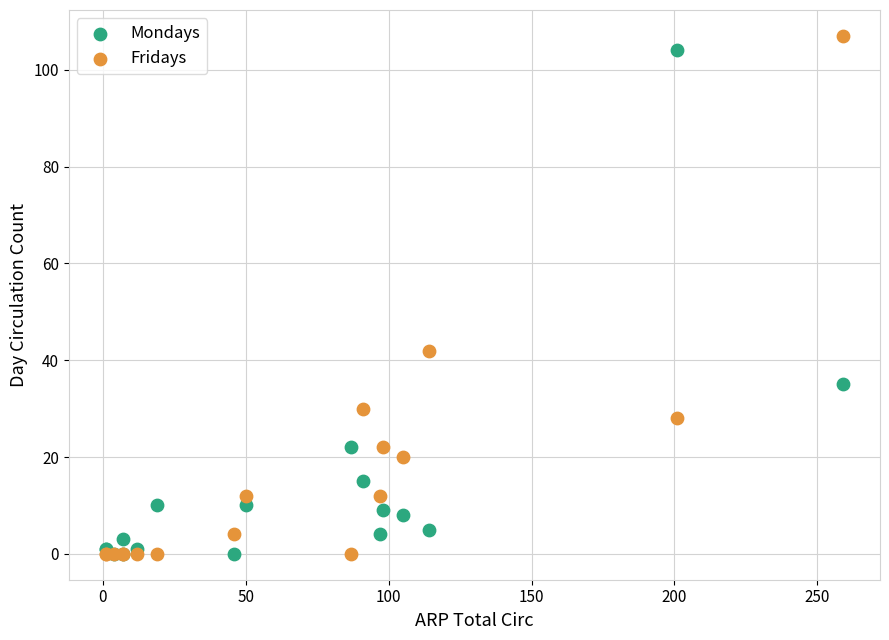

Which series has the widest spread of Y values?

Fridays